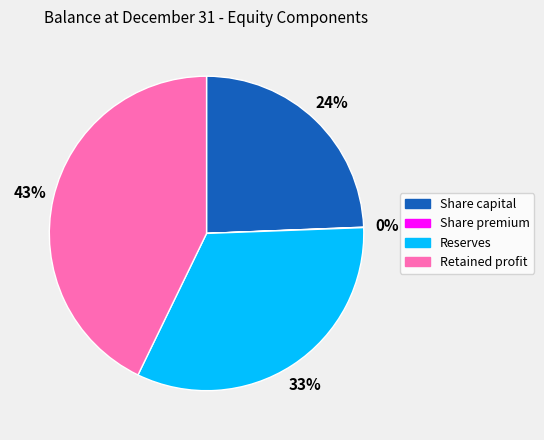

What is the largest slice in the pie chart?

Retained profit